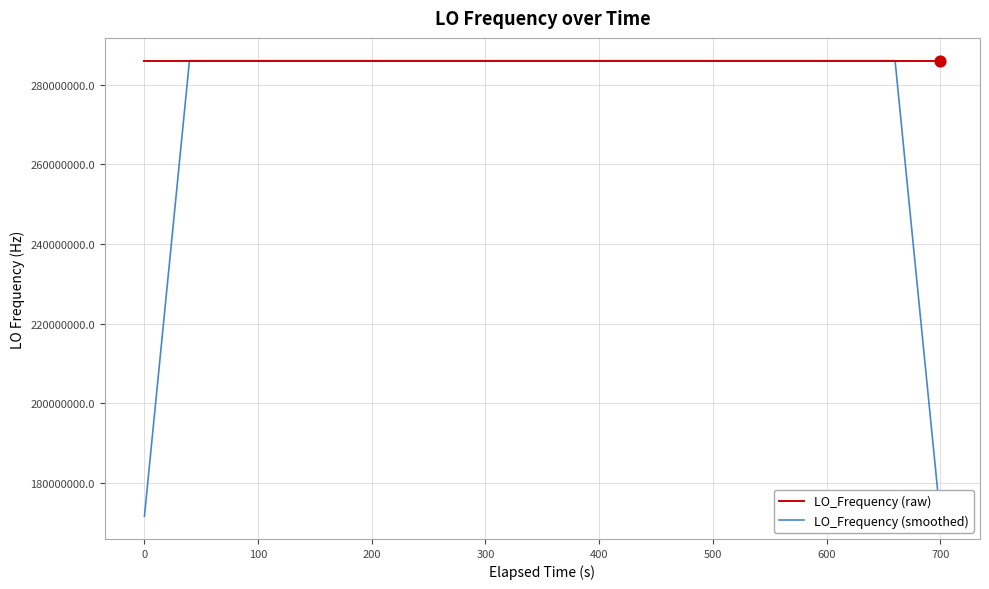

Which series has the widest spread of values?

LO_Frequency (smoothed)